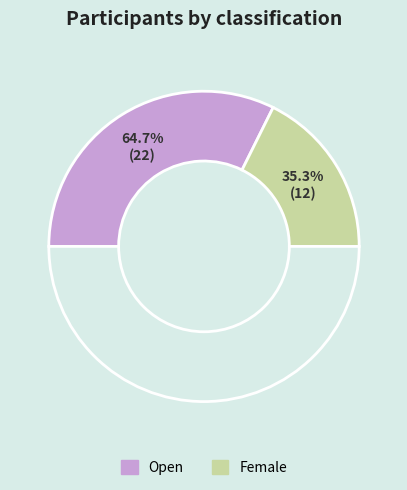

To the nearest percent, what portion does Female represent?

35%